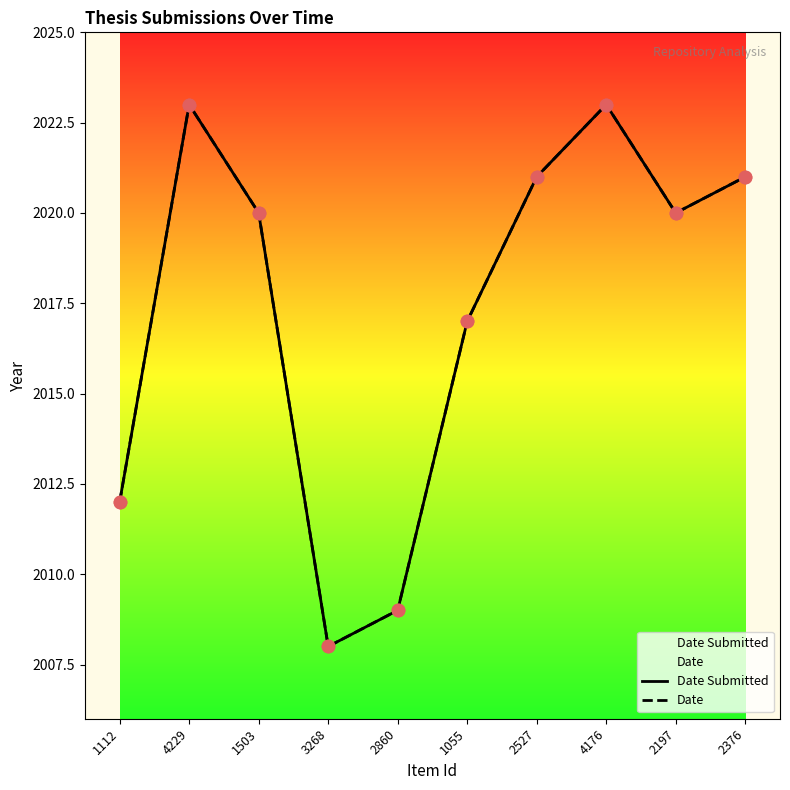

Which series contains the highest Y value?

Date Submitted